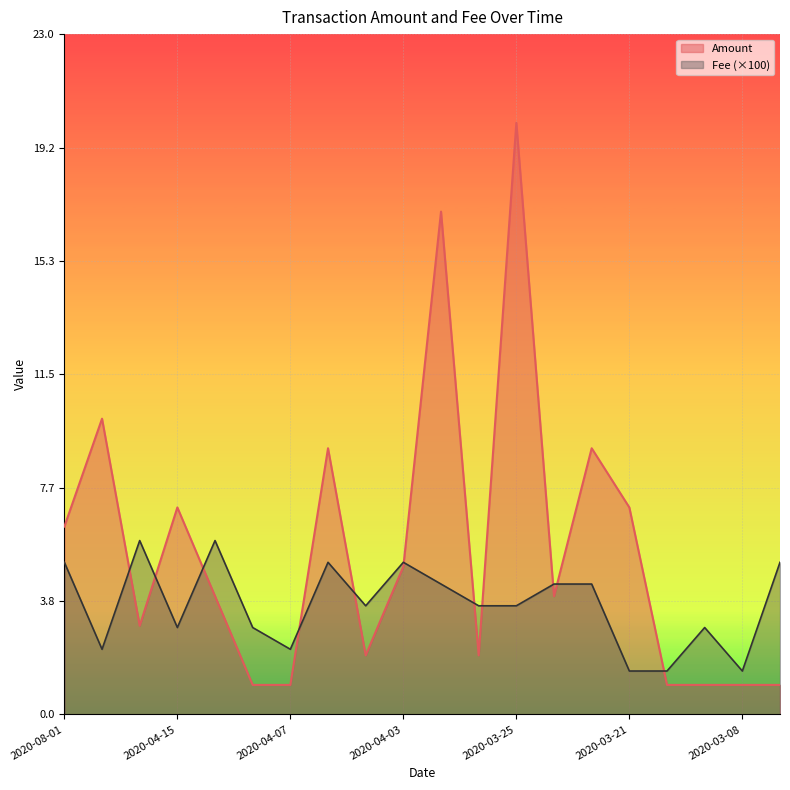

List the series in order of their overall mean, highest first.

Amount, Fee (×100)